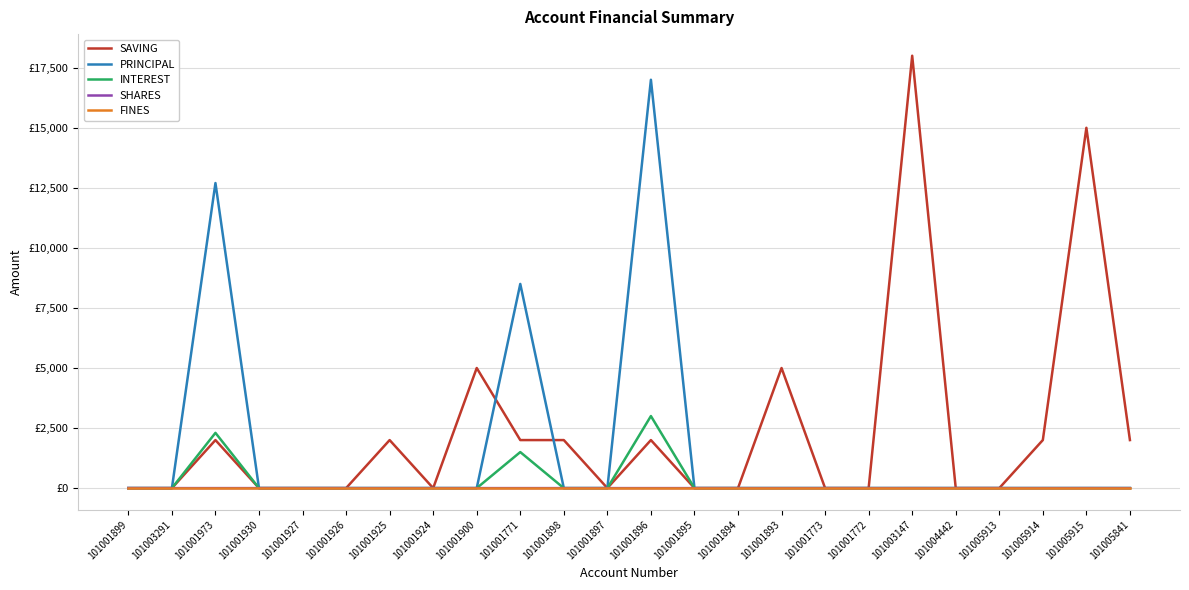

At which category is the sum across all series the highest?

101001896